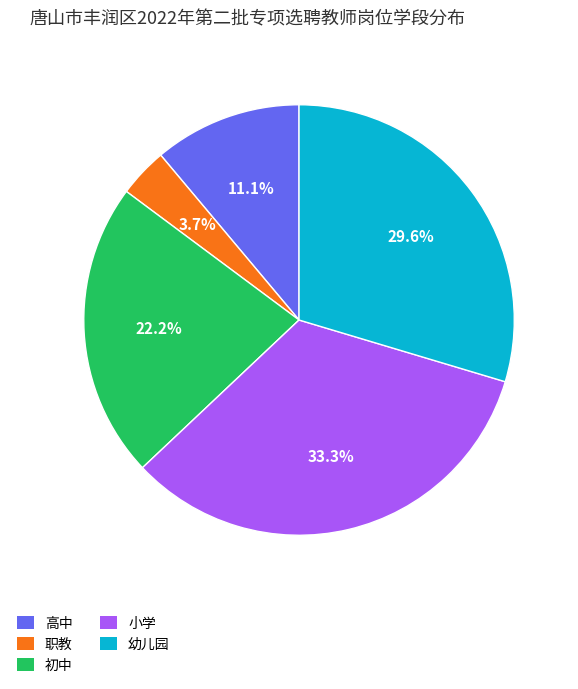

What is the ratio of the value at 小学 to the value at 初中?

1.5